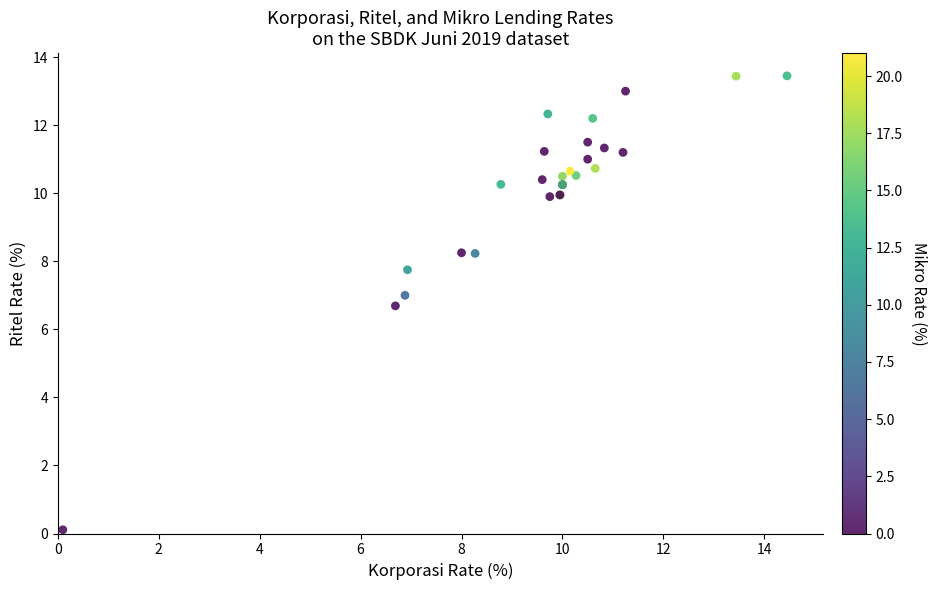

What Y value in the scatter plot is closest to 6?

6.7